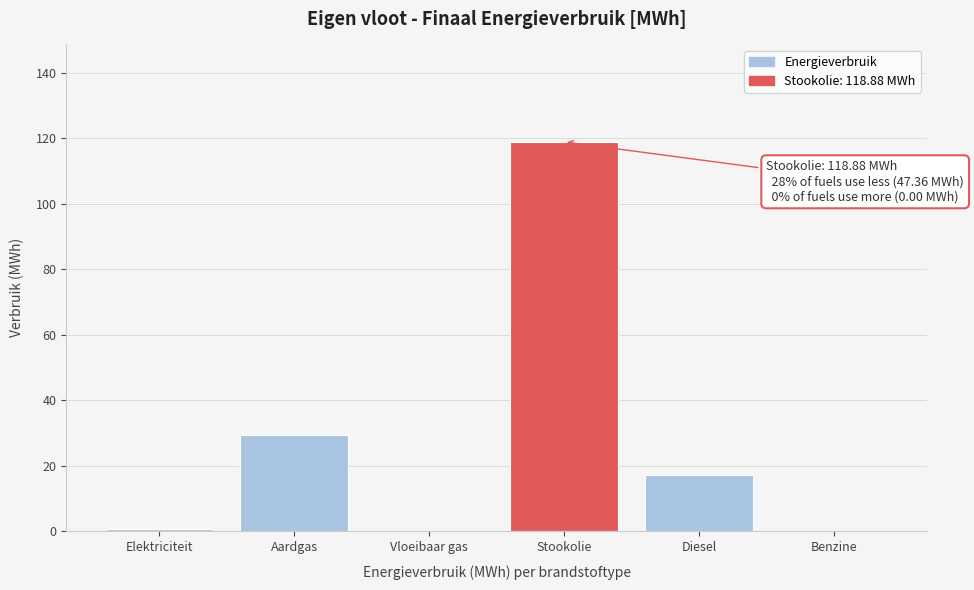

Reading right to left, list all the values displayed in this chart.

Benzine=0.0	Diesel=17.2	Stookolie=118.9	Vloeibaar gas=0.0	Aardgas=29.5	Elektriciteit=0.6